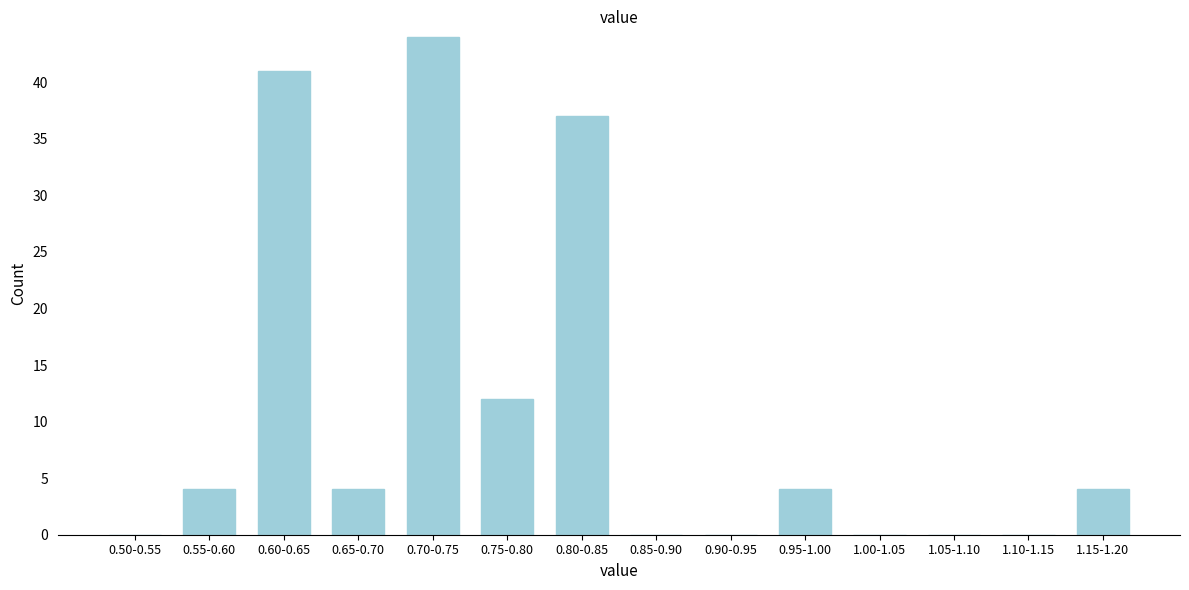

Reading right to left, extract all data points from this chart.

1.15-1.20=4	1.10-1.15=0	1.05-1.10=0	1.00-1.05=0	0.95-1.00=4	0.90-0.95=0	0.85-0.90=0	0.80-0.85=37	0.75-0.80=12	0.70-0.75=44	0.65-0.70=4	0.60-0.65=41	0.55-0.60=4	0.50-0.55=0